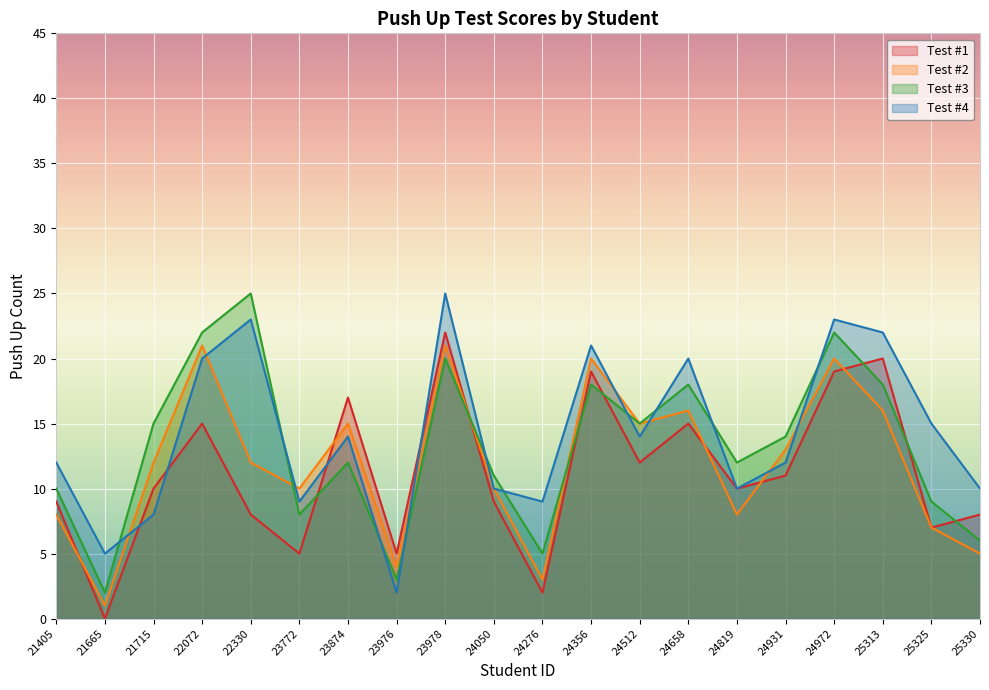

Reading left to right, extract all data points from this chart.

Test #1: 9	0	10	15	8	5	17	5	22	9	2	19	12	15	10	11	19	20	7	8
Test #2: 8	1	12	21	12	10	15	4	21	10	3	20	15	16	8	13	20	16	7	5
Test #3: 10	2	15	22	25	8	12	3	20	11	5	18	15	18	12	14	22	18	9	6
Test #4: 12	5	8	20	23	9	14	2	25	10	9	21	14	20	10	12	23	22	15	10